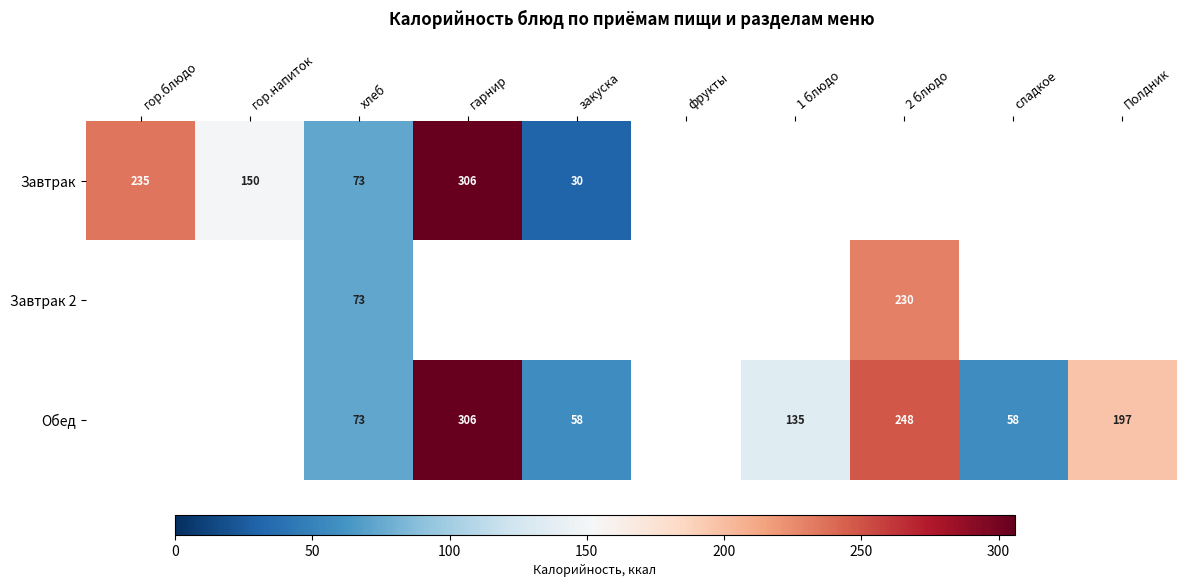

The Завтрак series shows 241 at гор.напиток. True or false?

False